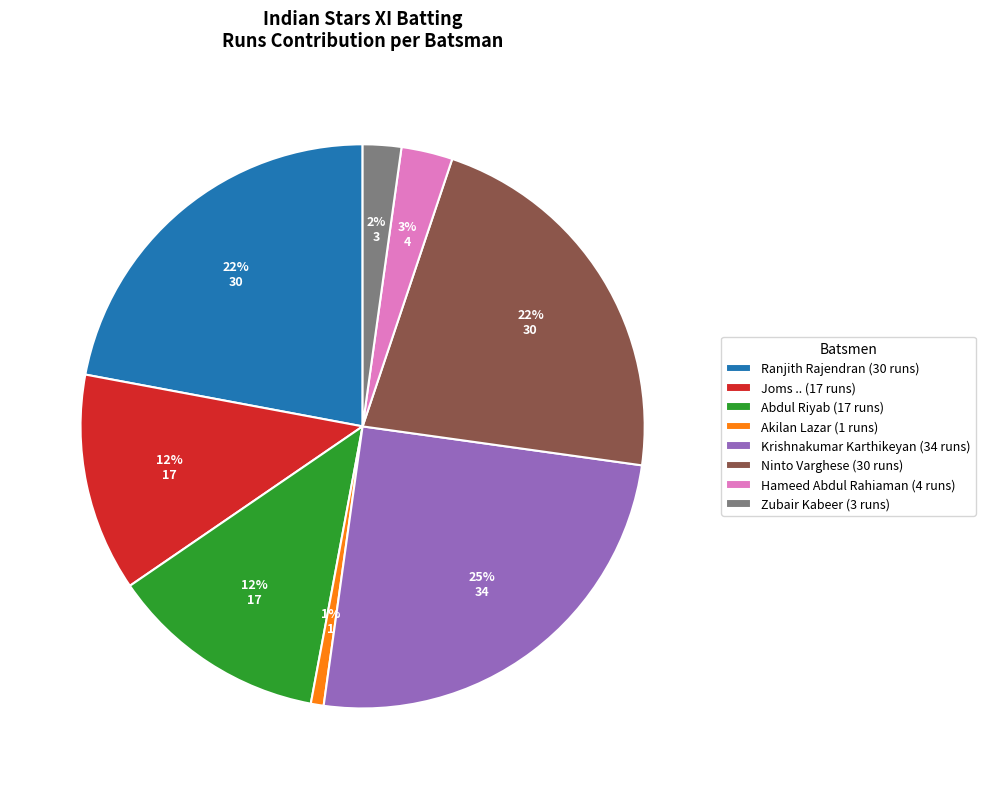

The Hameed Abdul Rahiaman (4 runs) slice represents 3% of the pie. True or false?

True